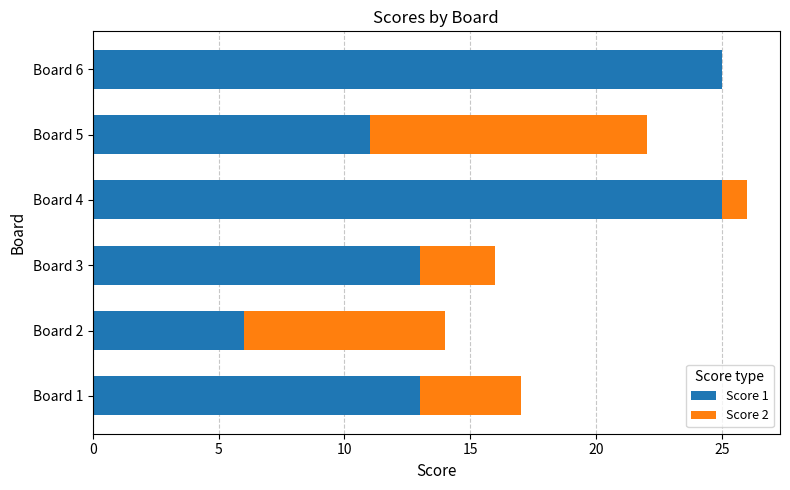

Is it true that Score 1 equals 17 at Board 4?

False